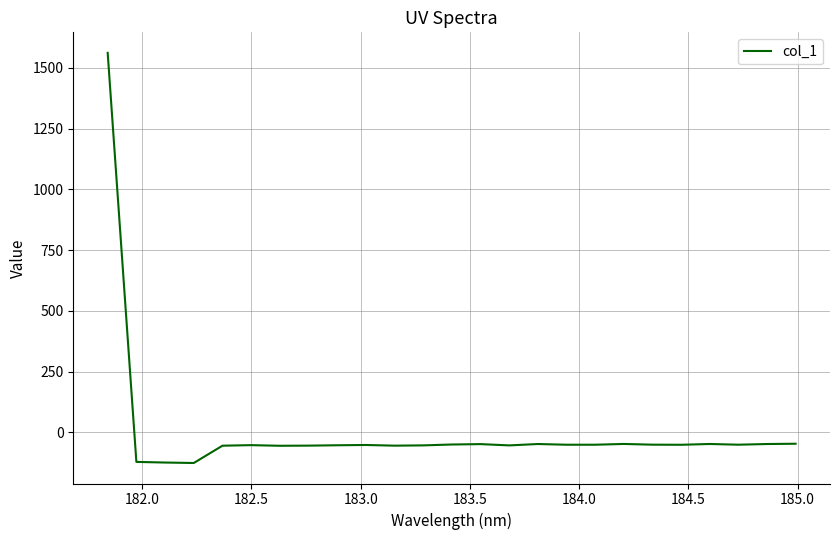

What is the smallest value displayed?

-125.7